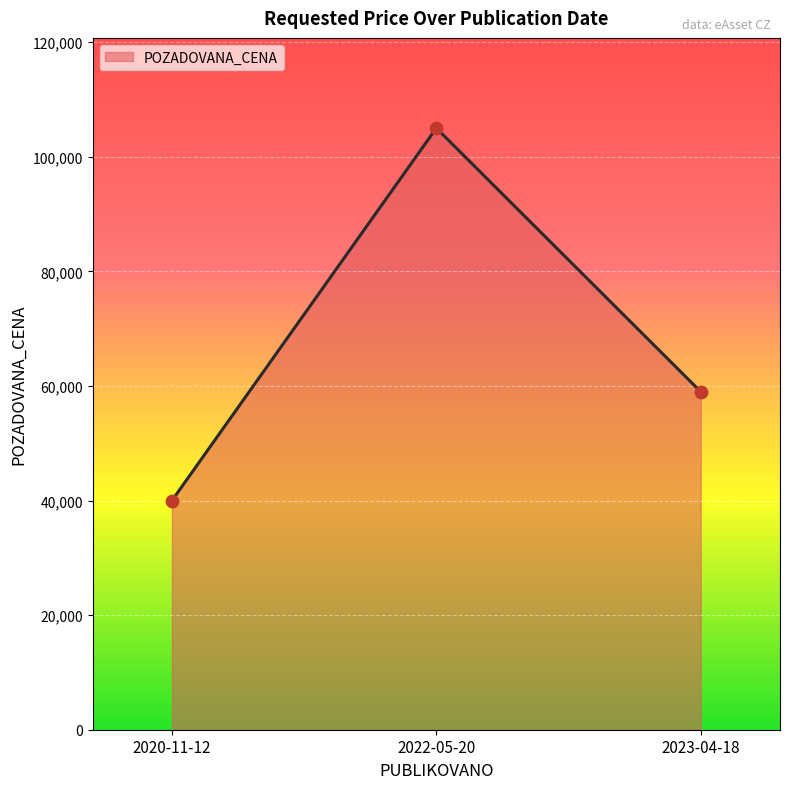

Between 2020-11-12 and 2022-05-20, which is larger?

2022-05-20